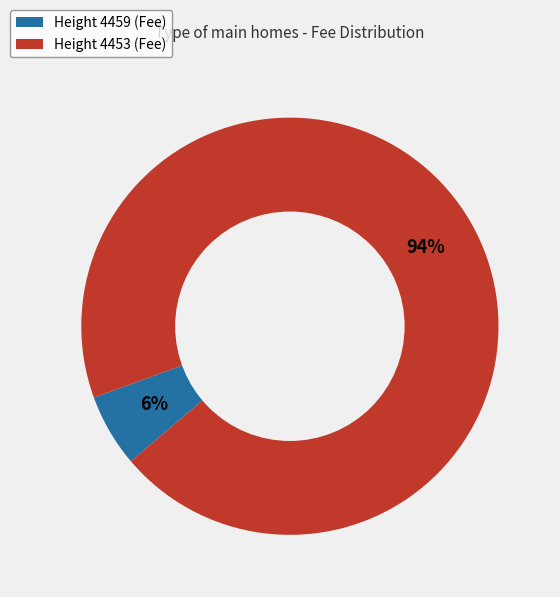

Which has a higher value, Height 4453 (Fee) or Height 4459 (Fee)?

Height 4453 (Fee)